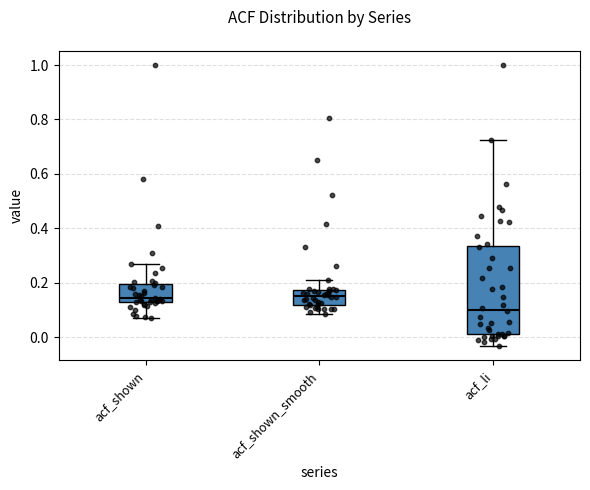

Which box is the tallest, from its lower edge to its upper edge?

acf_li